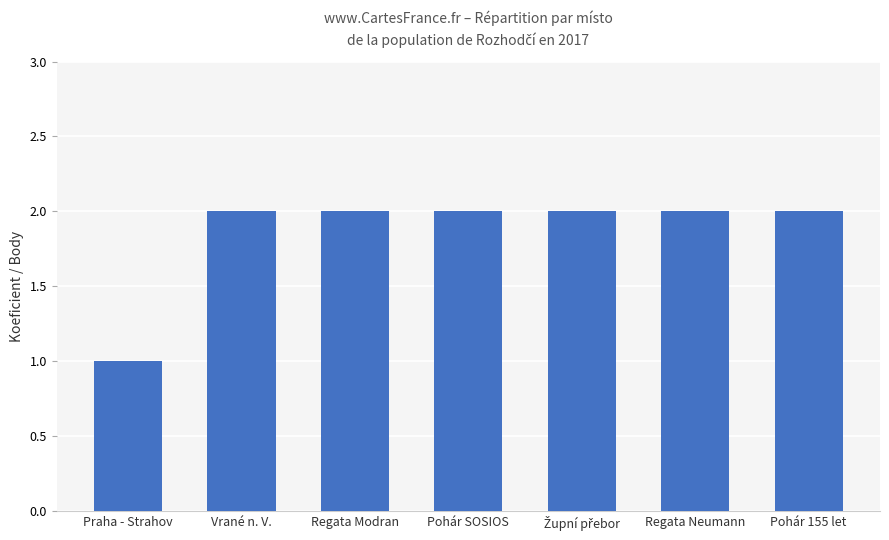

True or false: the data shows 2 at Pohár 155 let.

True